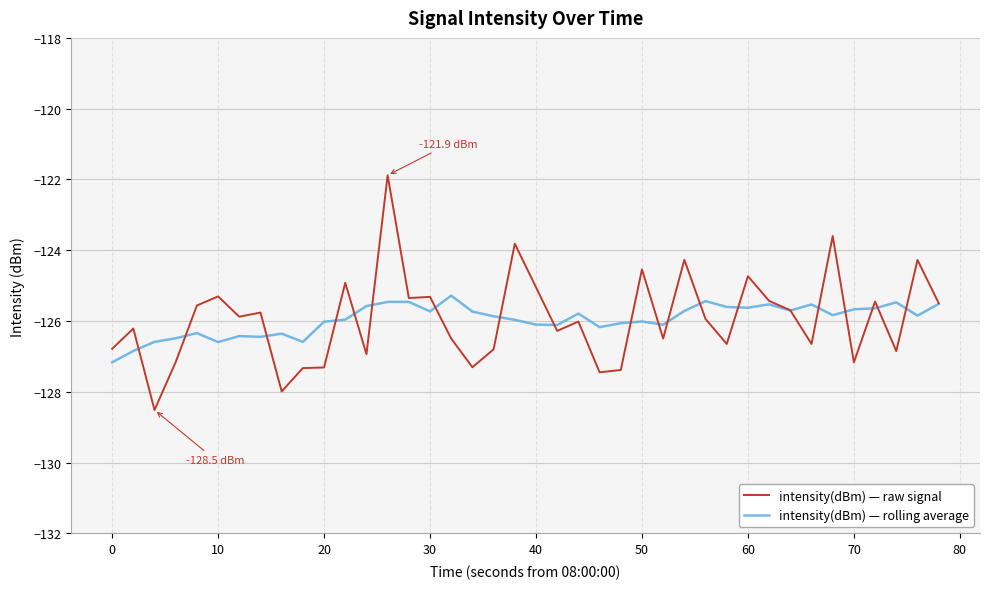

List the series in order of their peak value, lowest first.

intensity(dBm) — rolling average, intensity(dBm) — raw signal